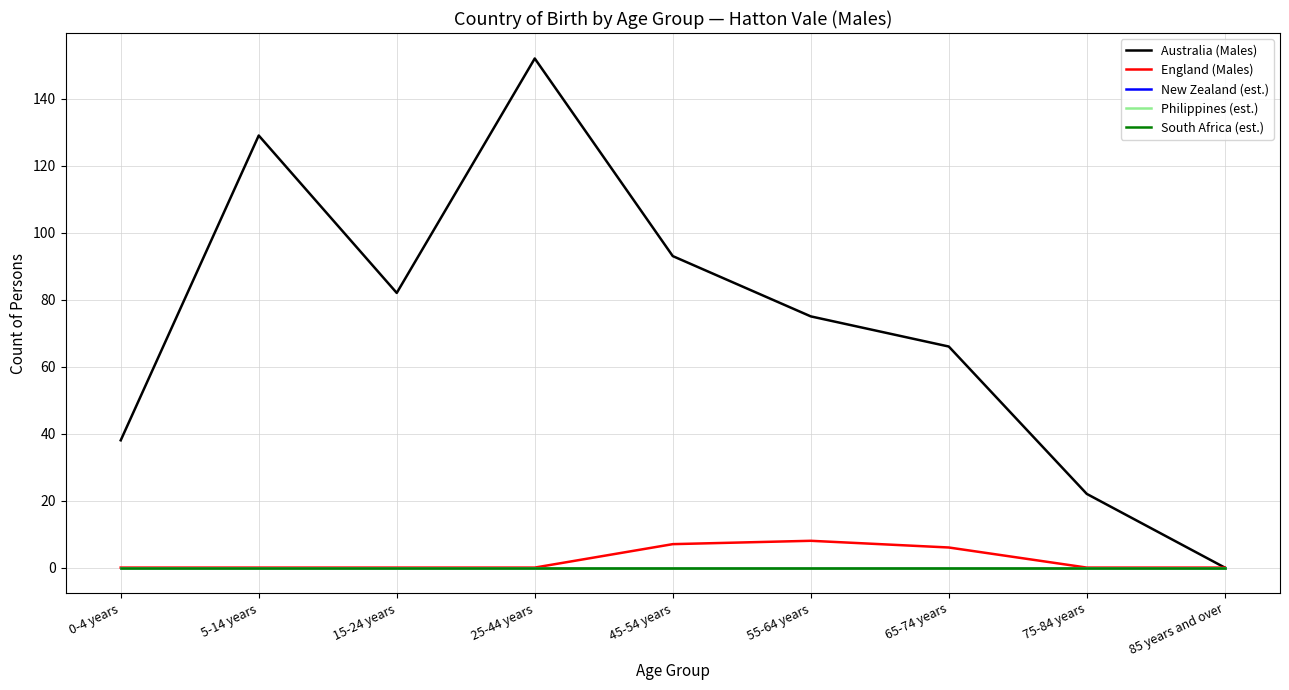

At which category does the chart reach its minimum across all series?

85 years and over